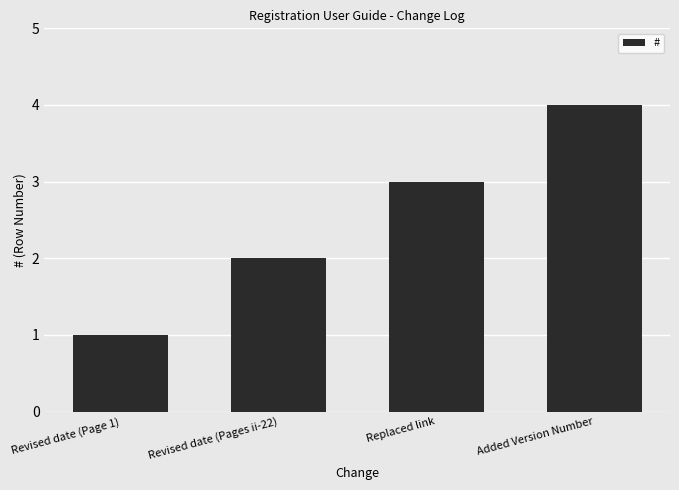

Which category has the highest value across all series?

Added Version Number